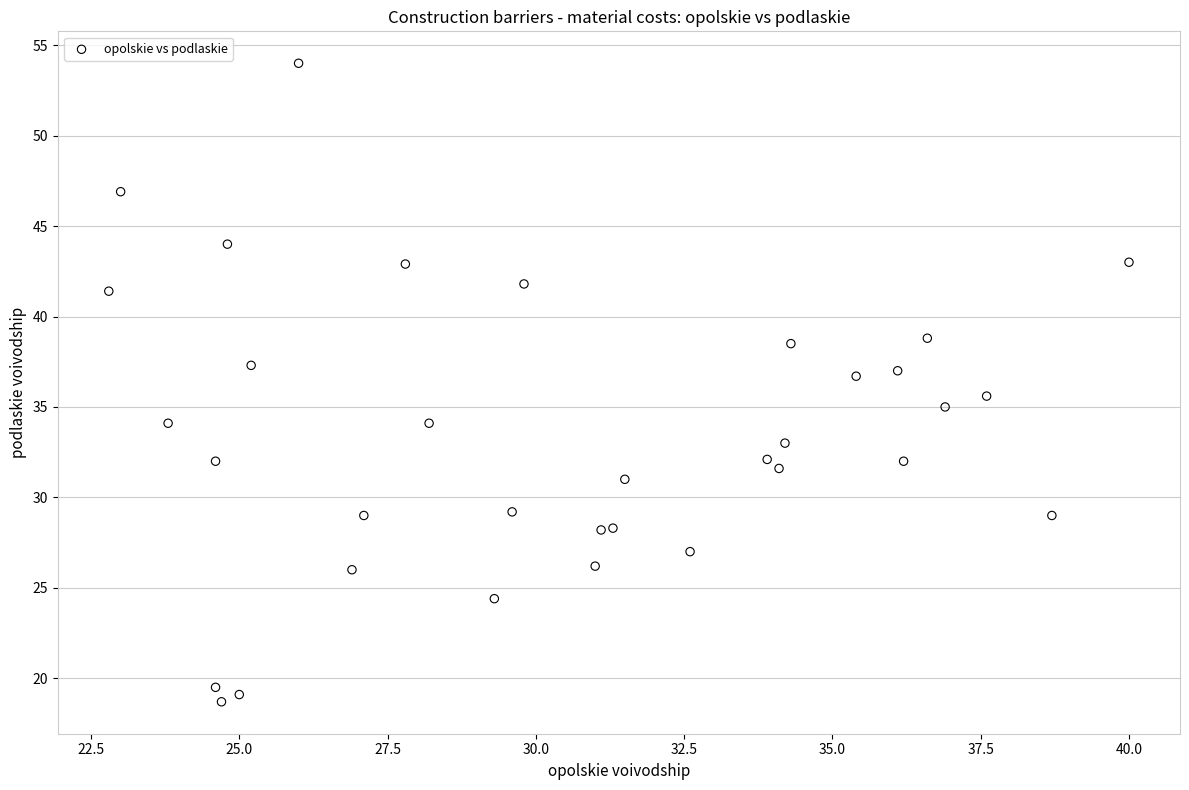

What is the range of Y values (max minus min)?

35.3